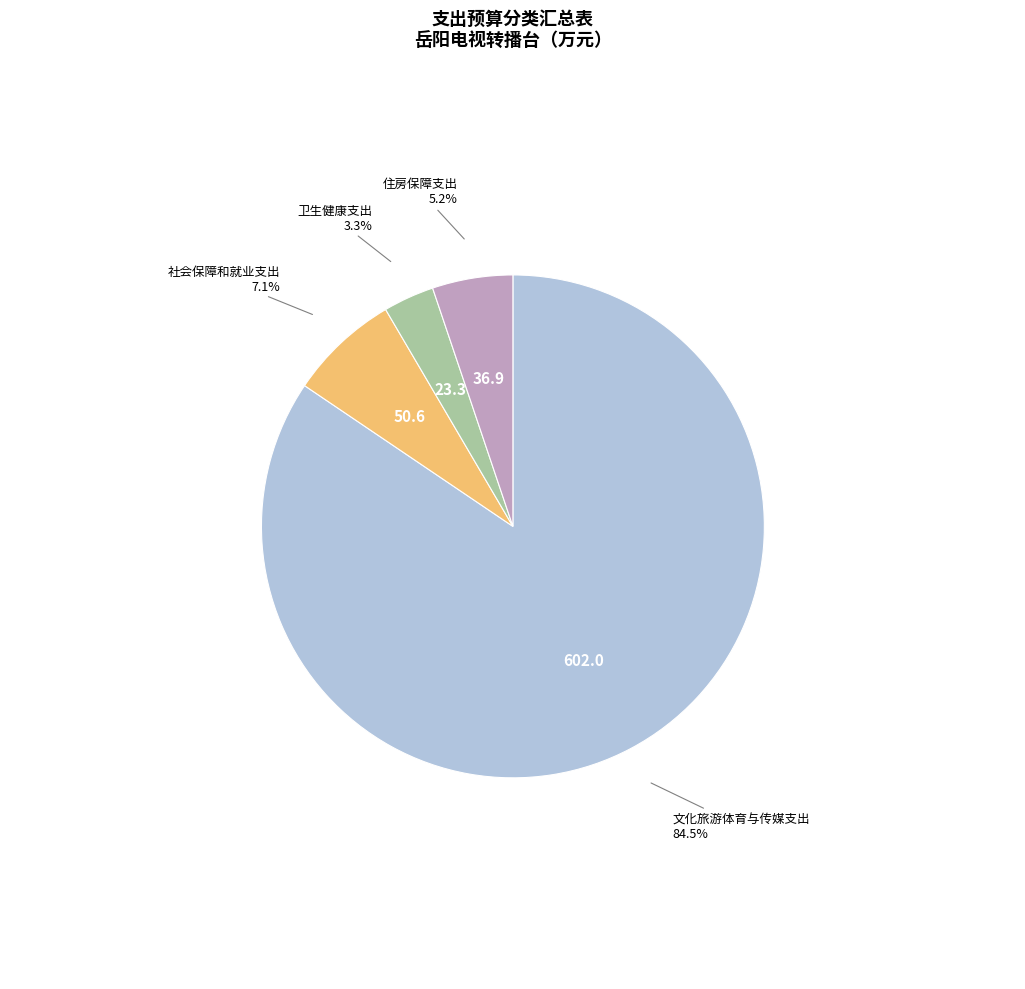

Does 卫生健康支出 account for over 50% of the chart?

No